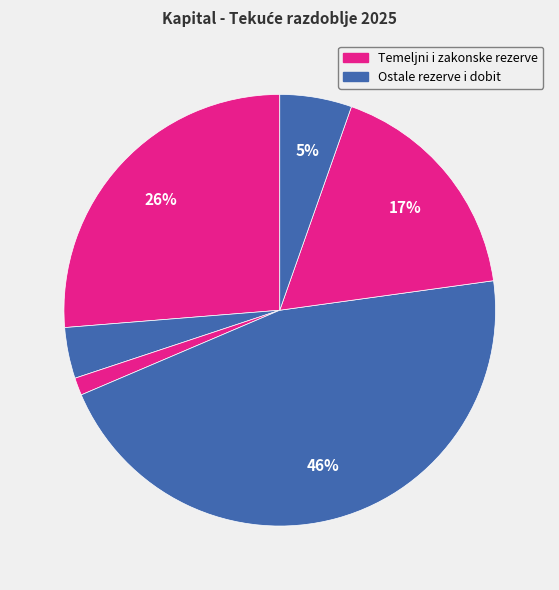

Count the number of slices in the pie.

6